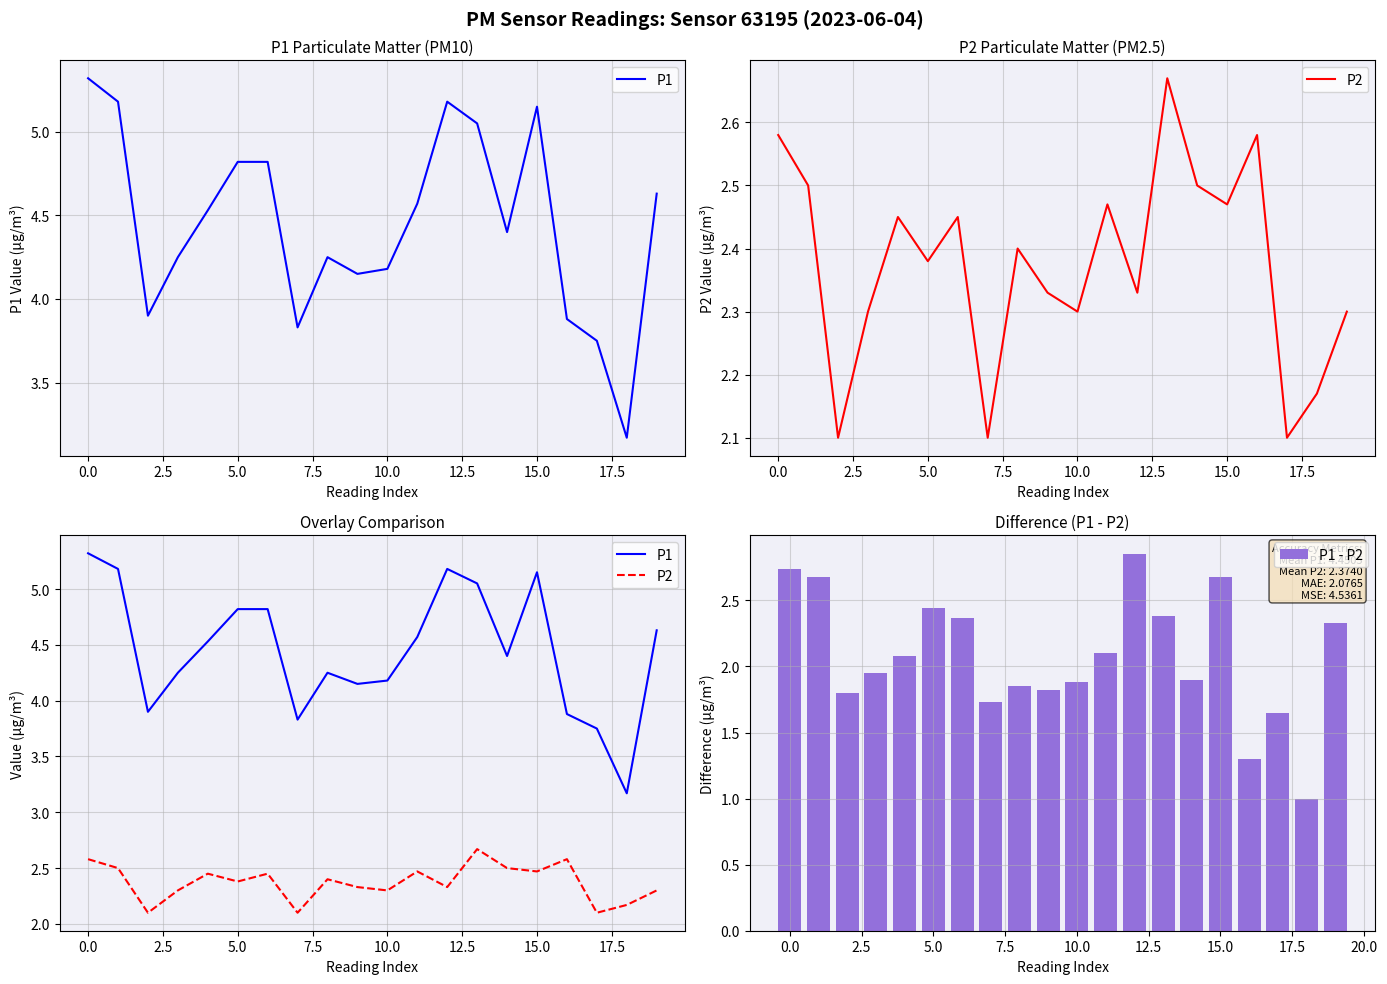

What are all the series names shown in the legend?

P1, P2, P1 - P2